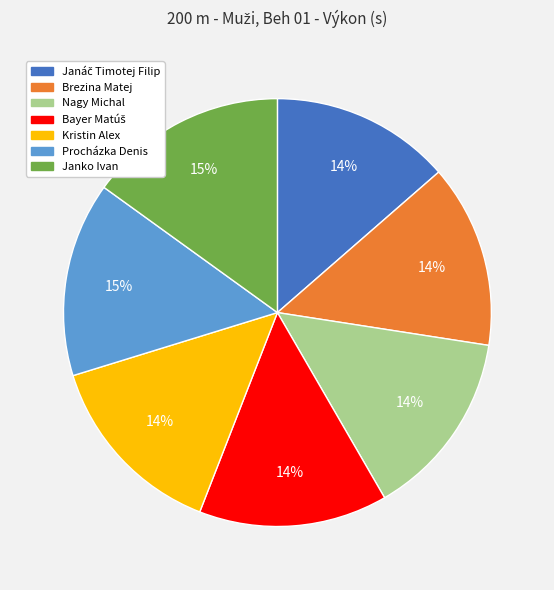

How many slices are in this pie chart?

7